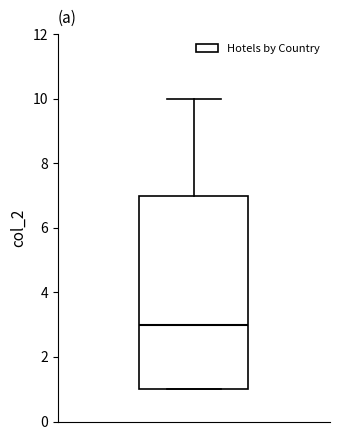

Read this box plot against the y-axis: the position of the median line, the range covered by the box, and the ends of both whiskers. The values are not printed on the chart, so give them approximately, as read against the axis.

median 3, box 1 to 7, whiskers 1 to 10